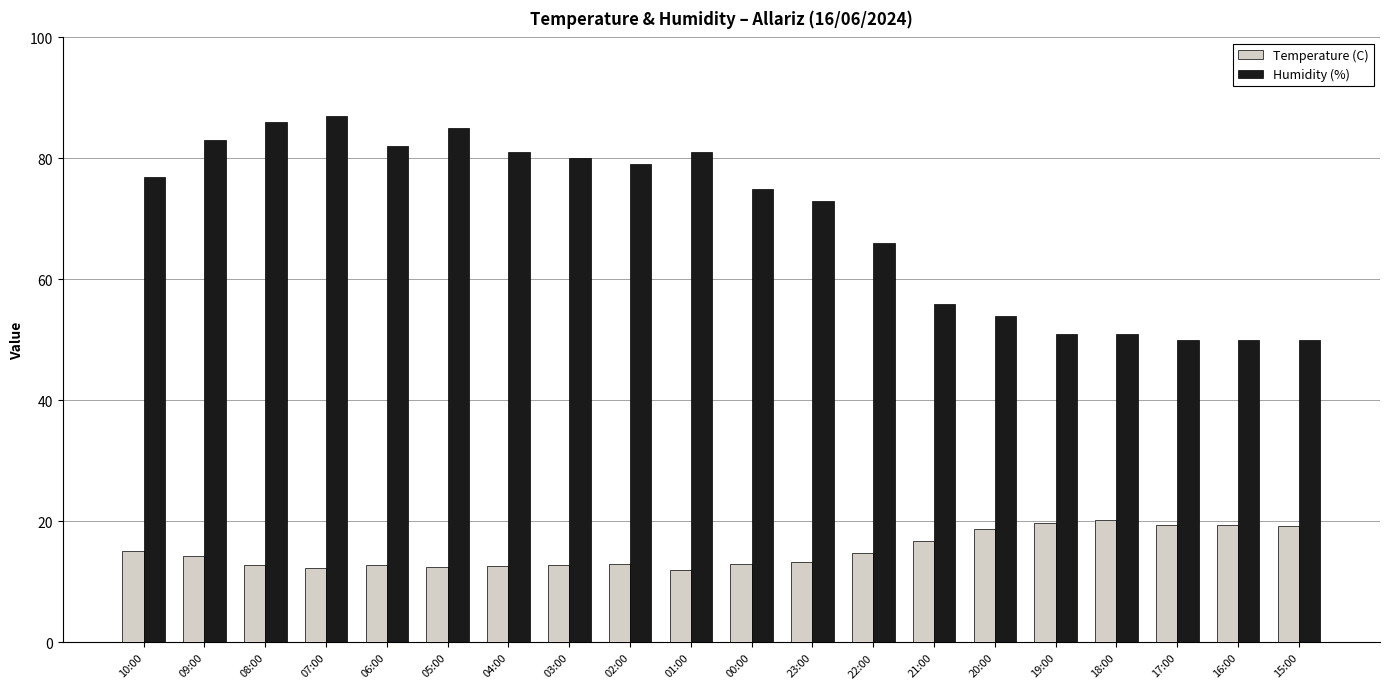

How many values in the Humidity (%) series are below 77?

10